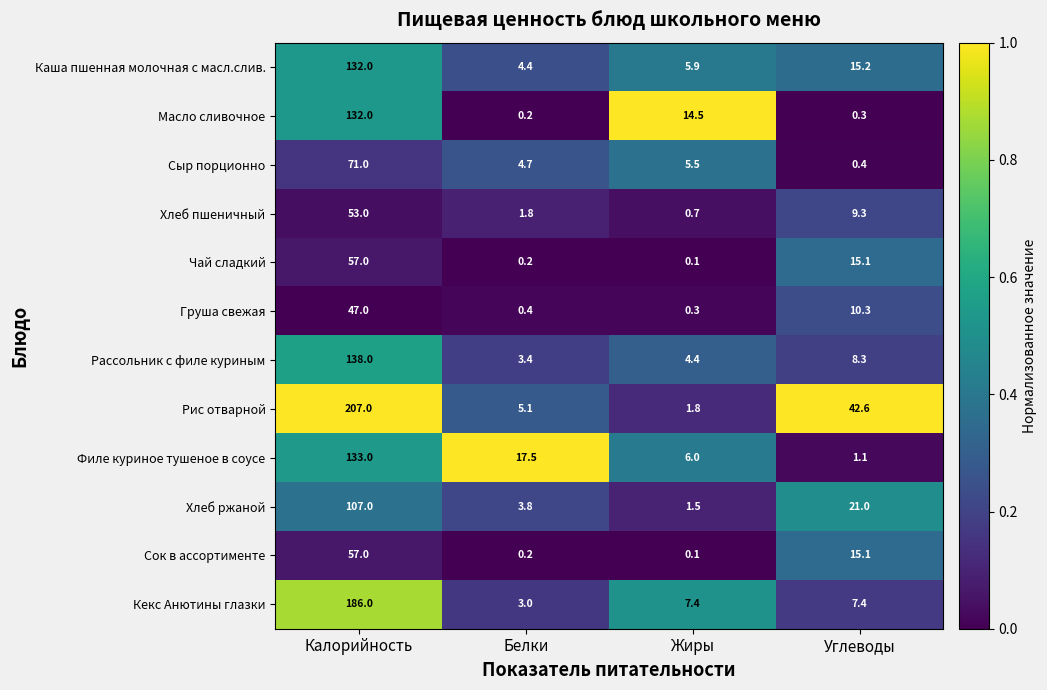

The value of Каша пшенная молочная с масл.слив. at Углеводы is 15.2. True or false?

True